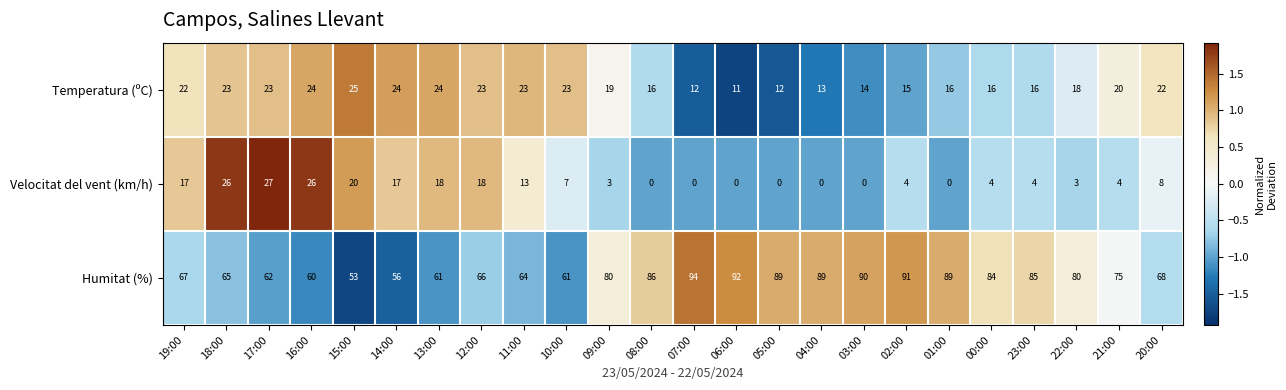

List the series in order of their peak value, lowest first.

Temperatura (ºC), Velocitat del vent (km/h), Humitat (%)